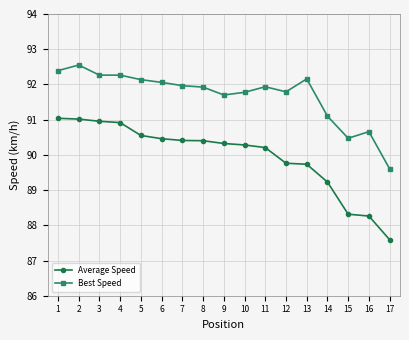

What is the sum of all Average Speed values?

1529.4